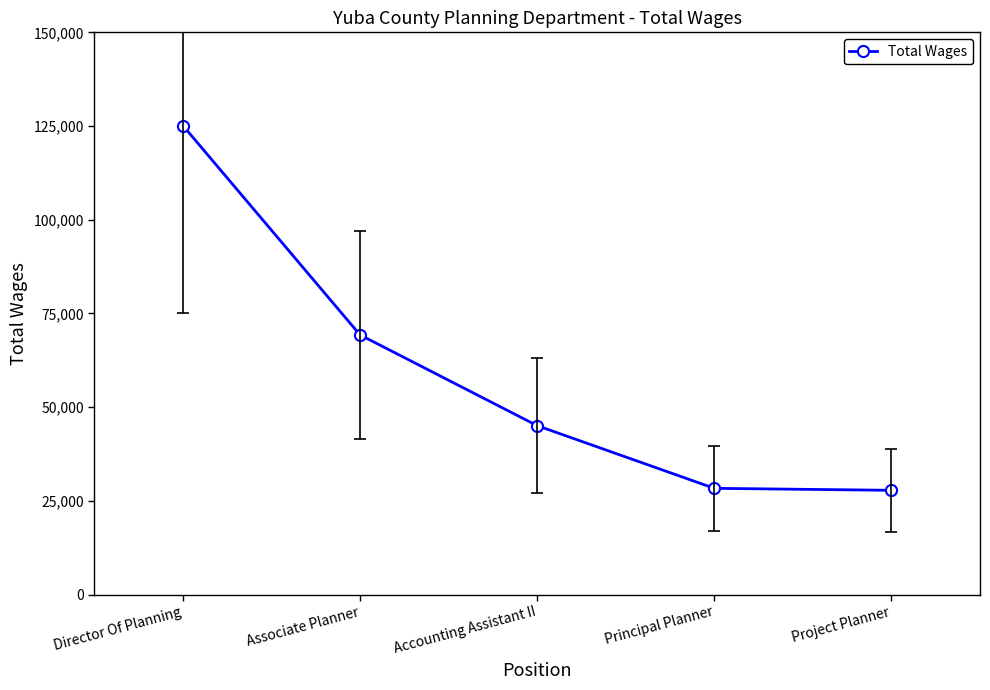

What is the difference between the maximum and minimum values?

97302